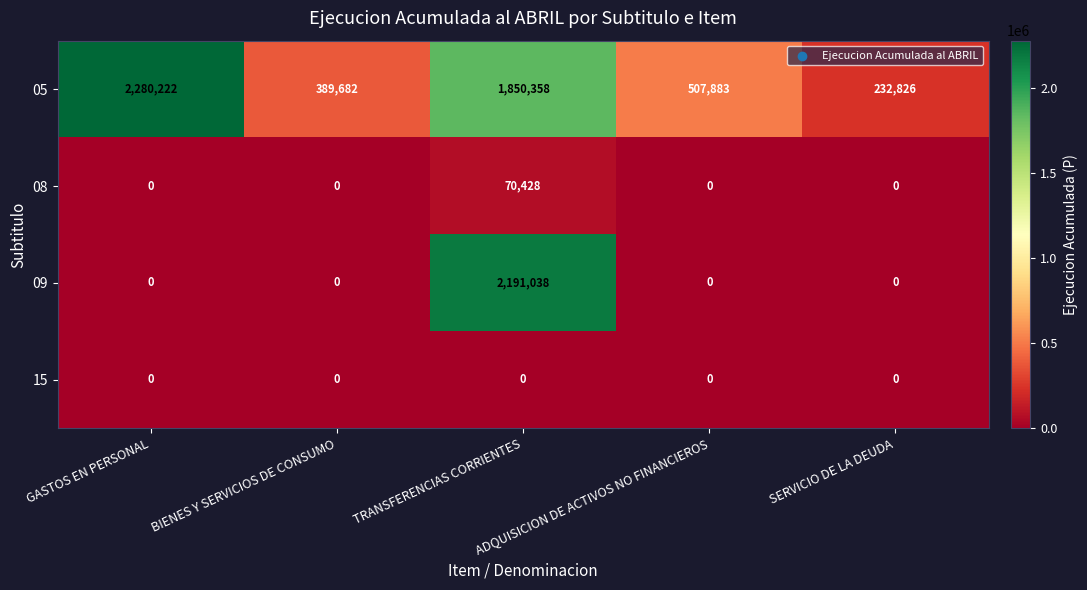

What is the difference between the highest and lowest values at BIENES Y SERVICIOS DE CONSUMO?

389682